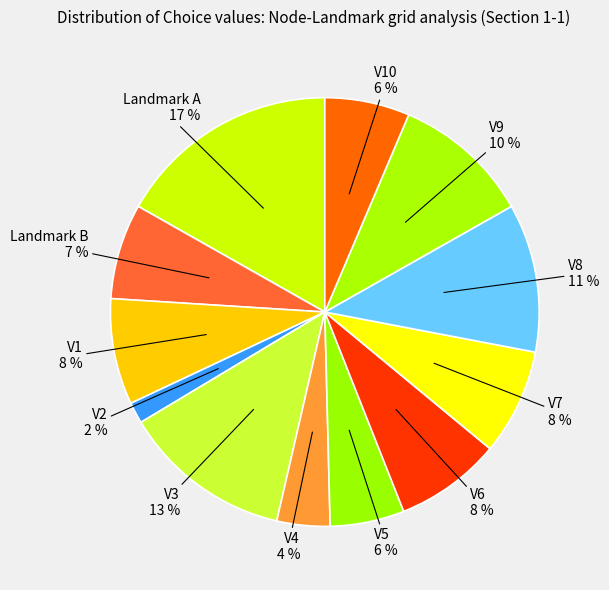

How many slices are in this pie chart?

12